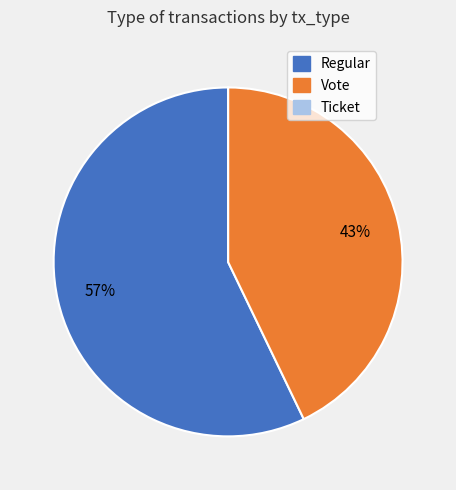

To the nearest percent, what percentage of the pie is Vote?

43%